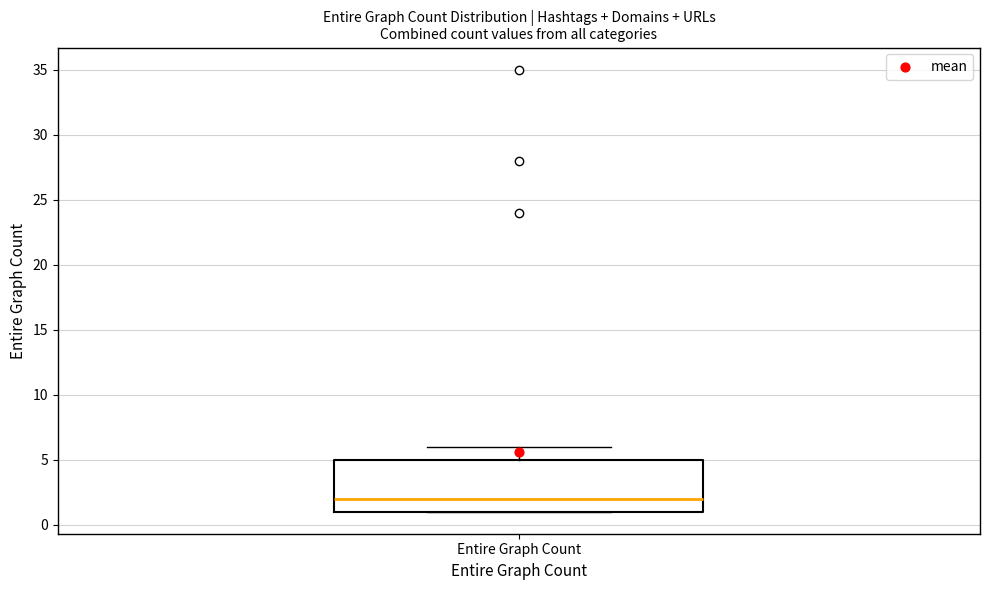

Transcribe this box plot: give where the median line is, the range the box spans, and where the two whiskers end, as read against the y-axis. The values are not printed on the chart, so give them approximately, as read against the axis.

median 2, box 1 to 5, whiskers 1 to 6